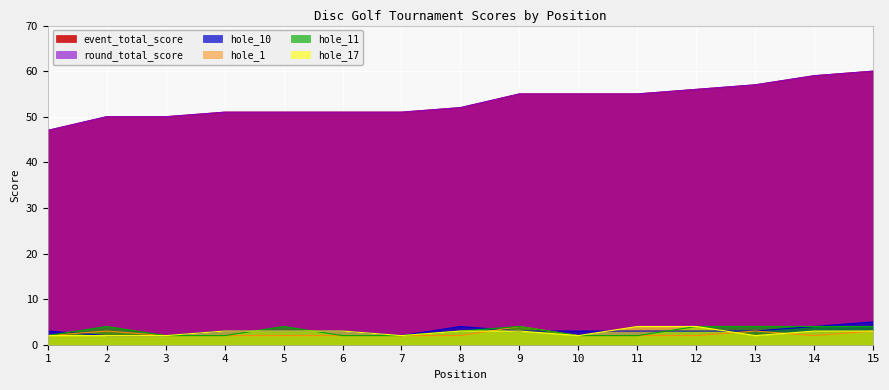

What is the lowest value of the round_total_score series?

47